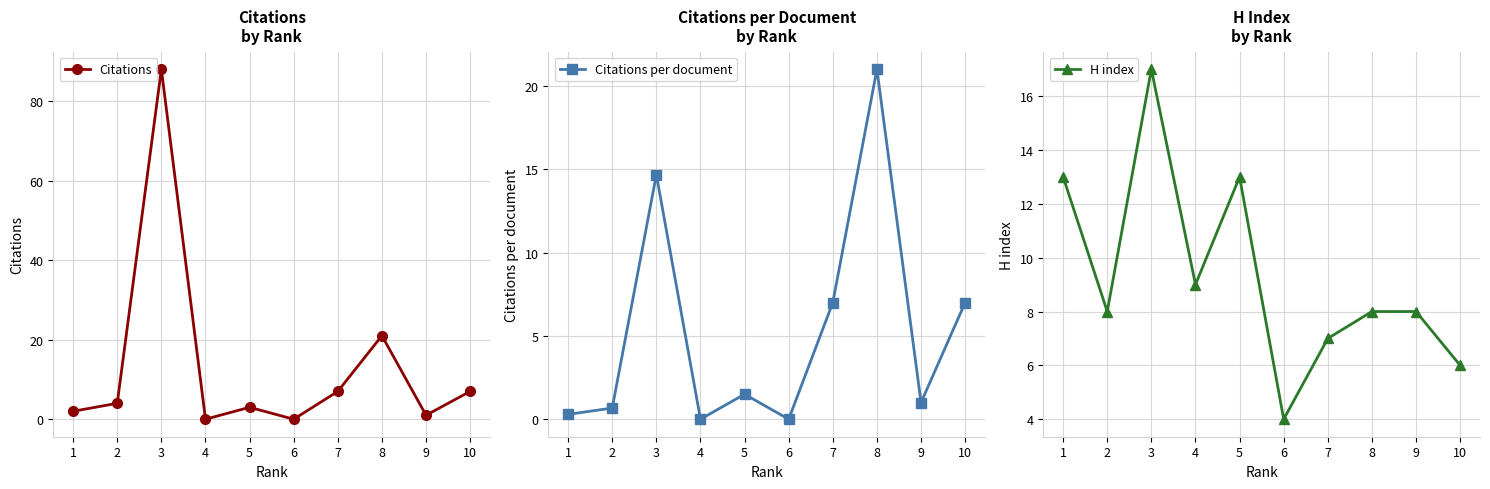

What is the difference between the highest and lowest values at 4?

9.0